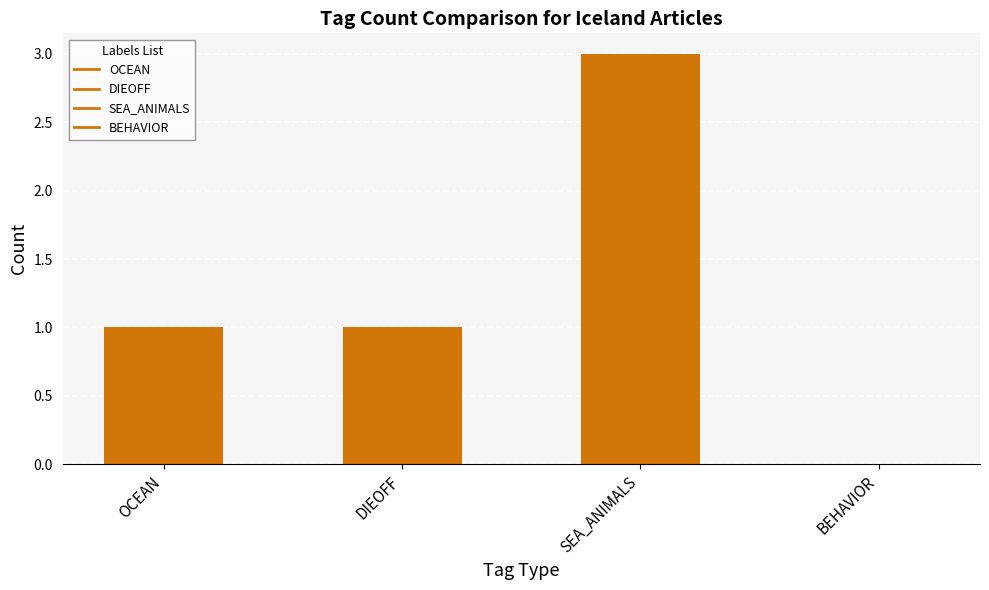

Count the number of categories in the chart.

4